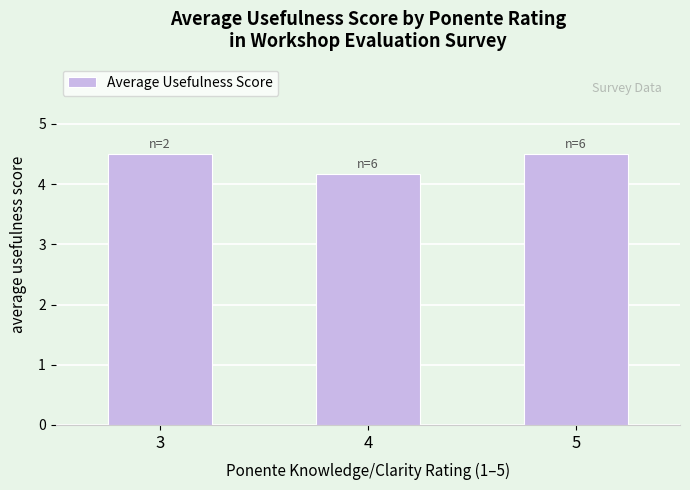

How many distinct data groups are displayed?

1